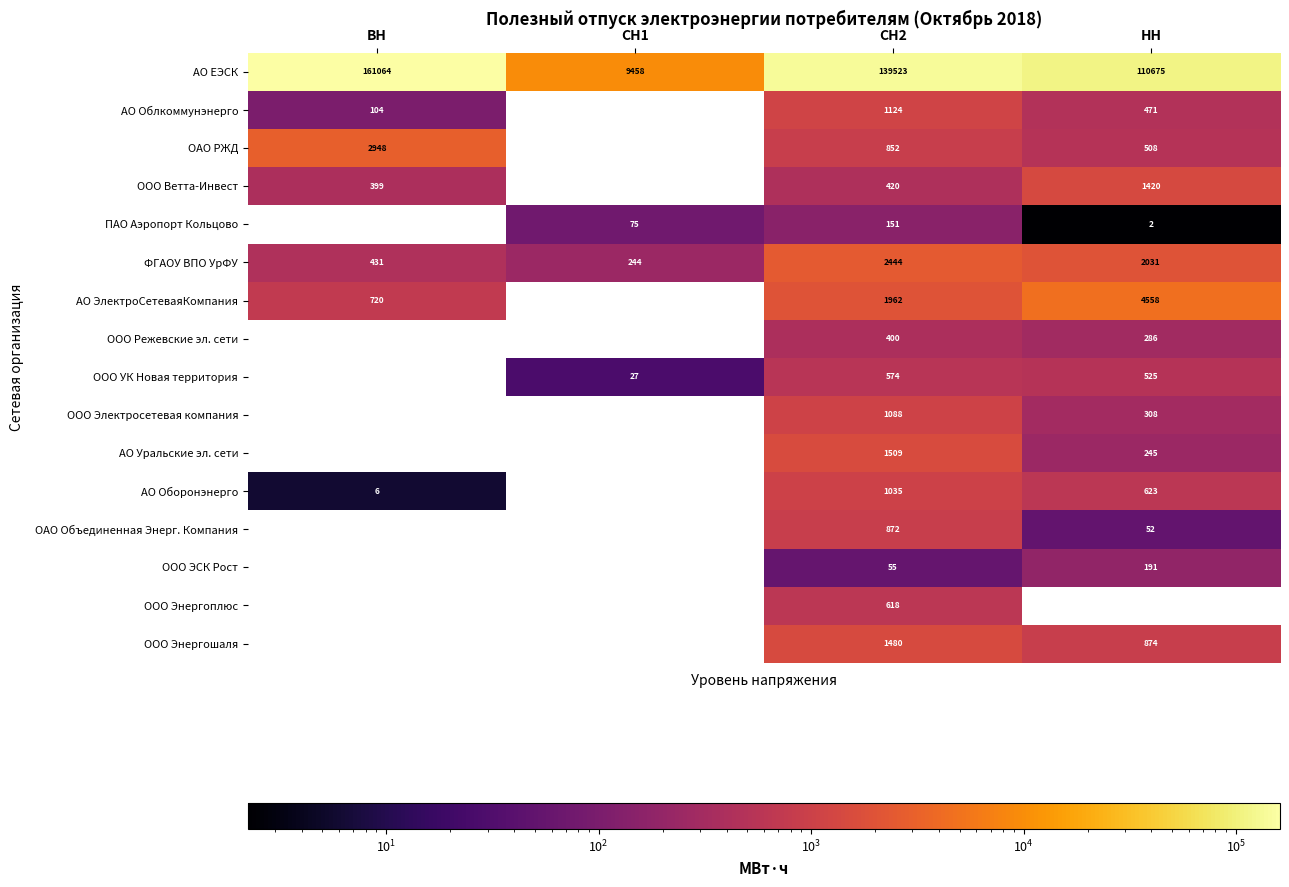

List the labels in order of ФГАОУ ВПО УрФУ value, smallest first.

СН1, ВН, НН, СН2